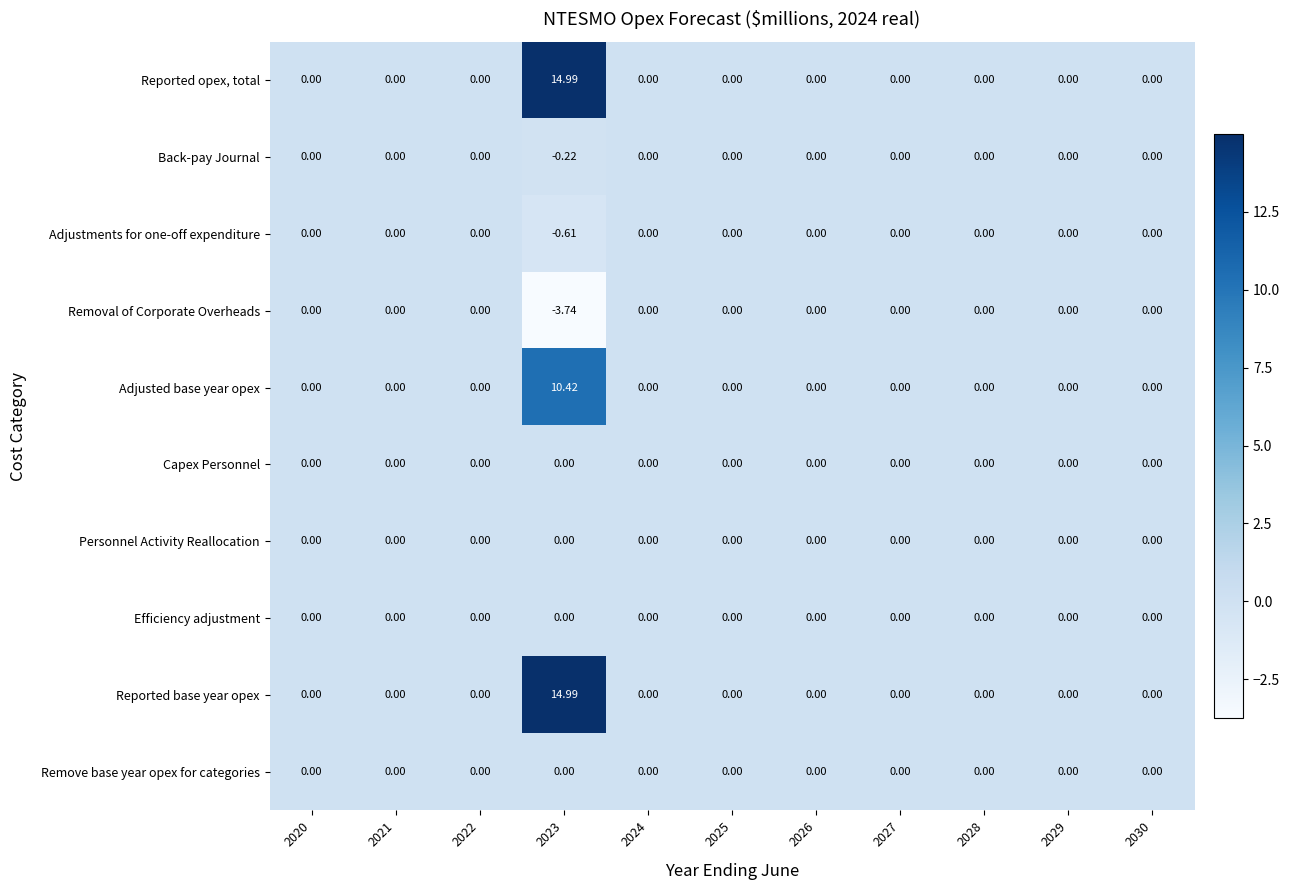

Which has a higher value, 2028 or 2025?

2028